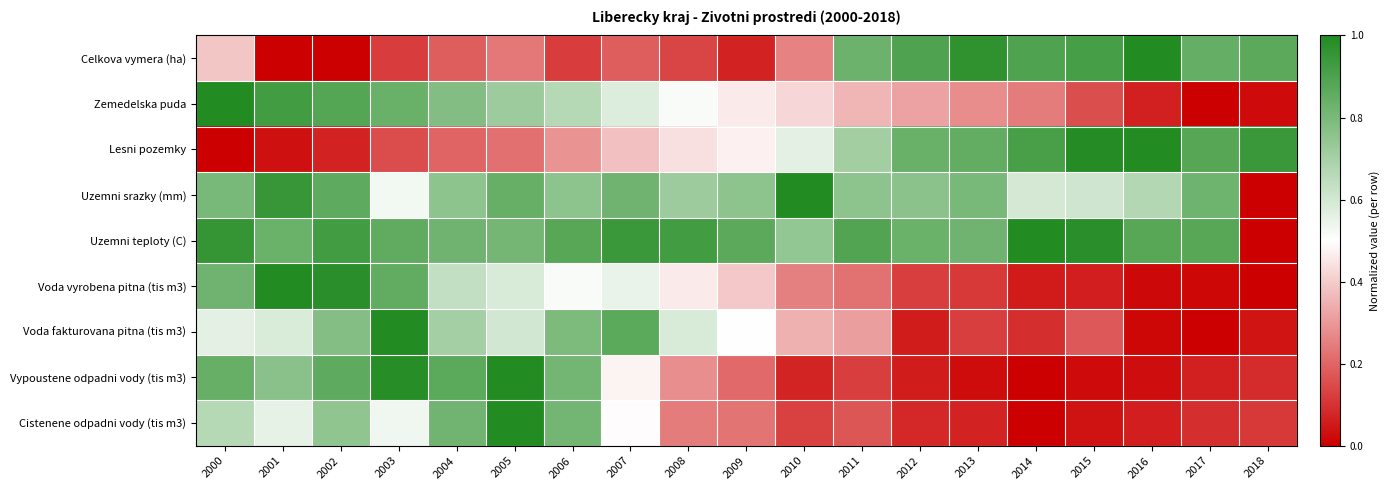

Which category has the lowest value across all series?

2001